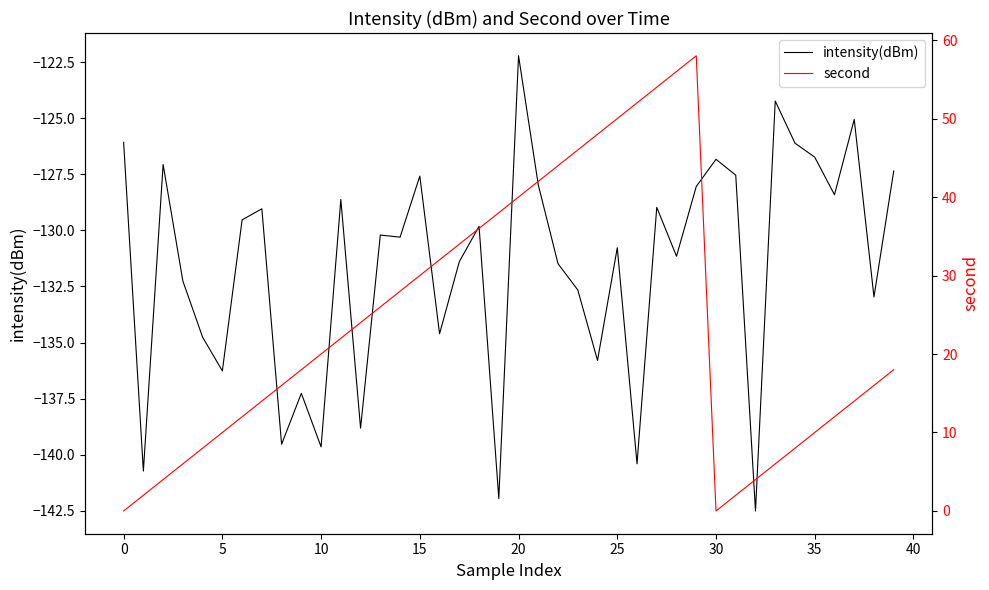

How many interior local valleys does the intensity(dBm) series have?

14